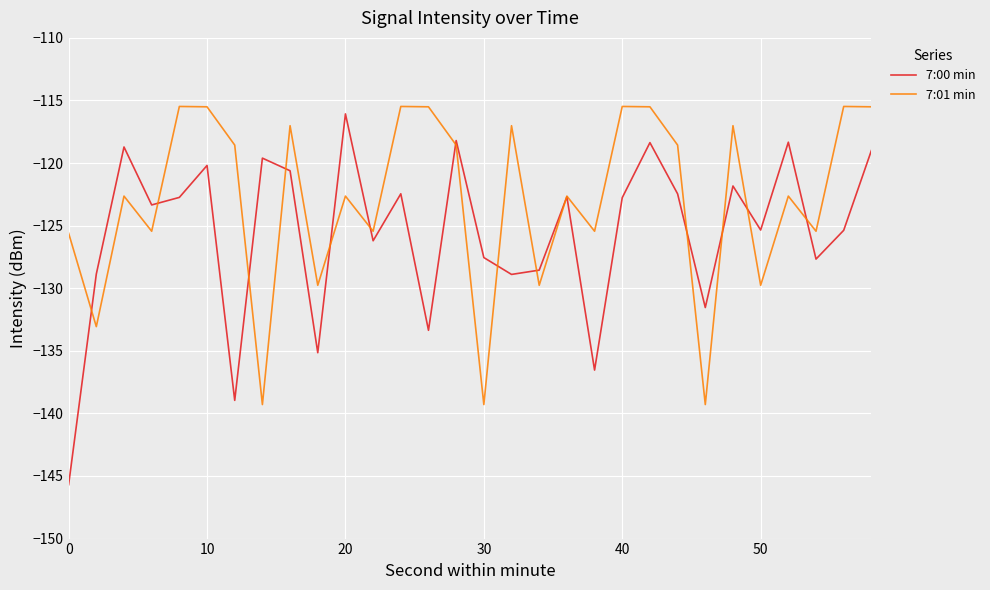

What are all the series names shown in the legend?

7:00 min, 7:01 min